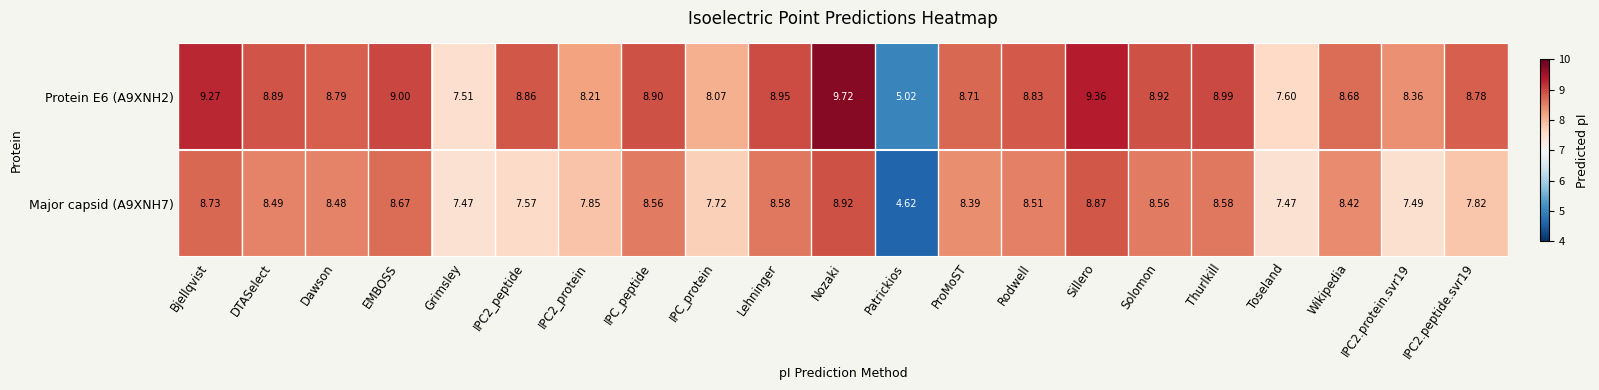

Which series has the largest total across all categories?

Protein E6 (A9XNH2)